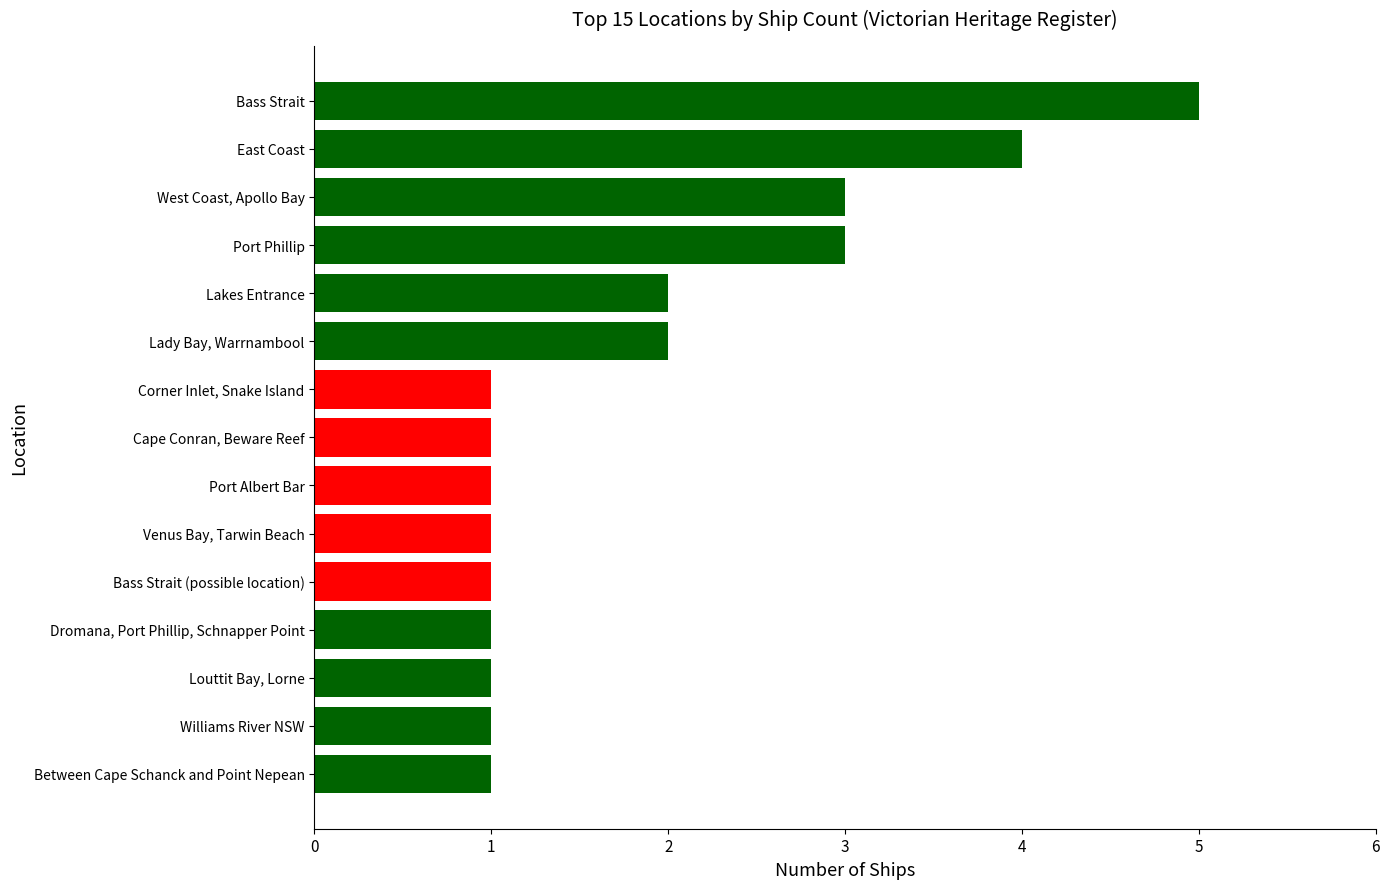

Is it true that the value at Venus Bay, Tarwin Beach is 2?

False